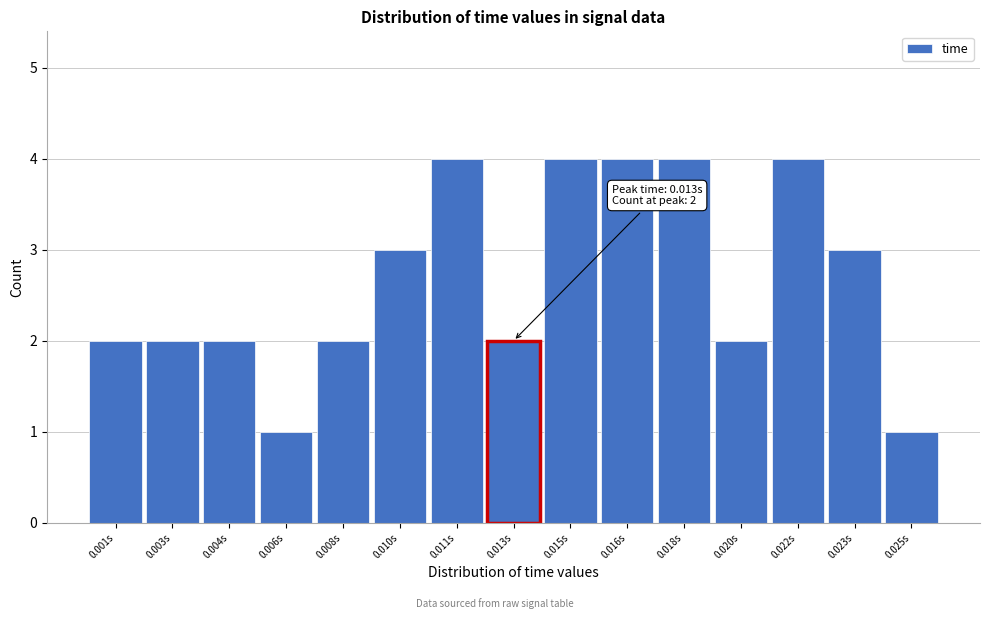

Reading left to right, what are all the values shown in this chart?

0.001s=2	0.003s=2	0.004s=2	0.006s=1	0.008s=2	0.010s=3	0.011s=4	0.013s=2	0.015s=4	0.016s=4	0.018s=4	0.020s=2	0.022s=4	0.023s=3	0.025s=1